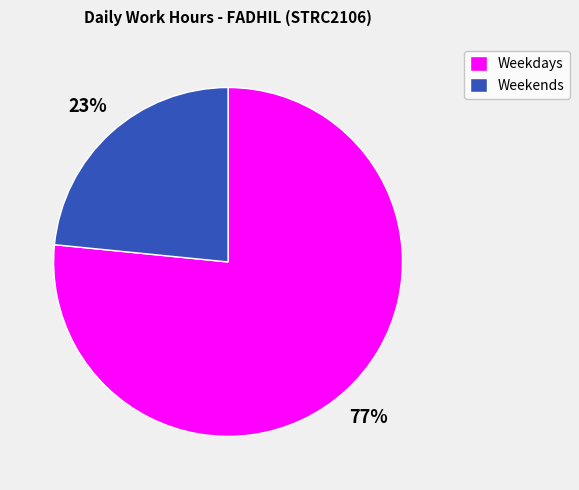

Do Weekends and Weekdays together represent more than half of the pie?

Yes